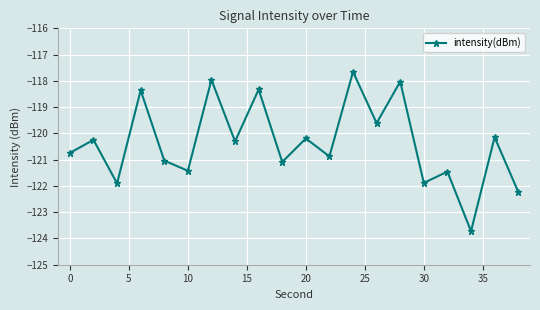

What is the sum of all values?

-2407.2